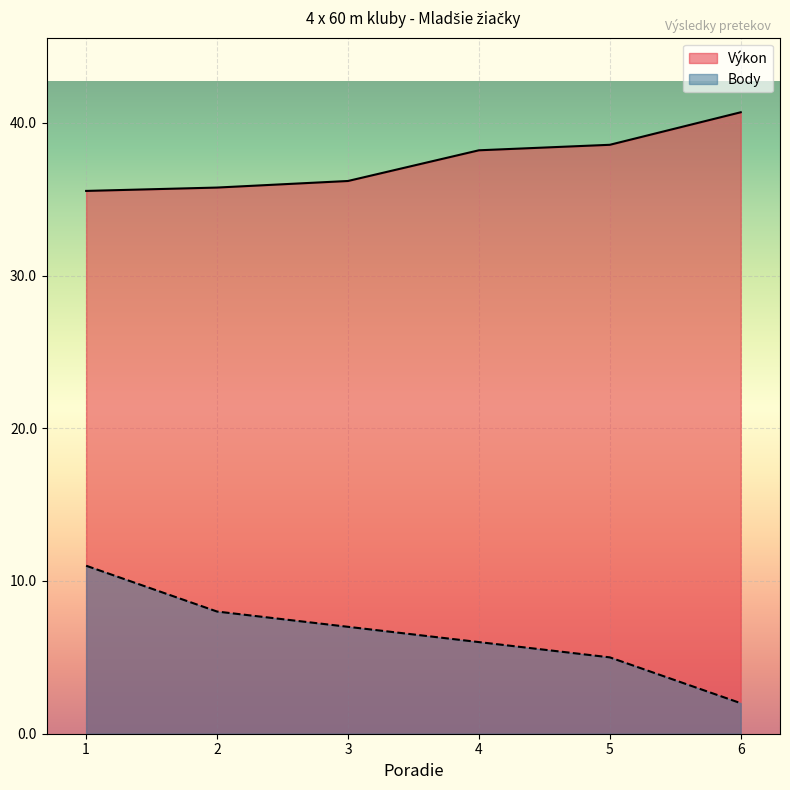

Is it true that Výkon equals 35.8 at 2?

True